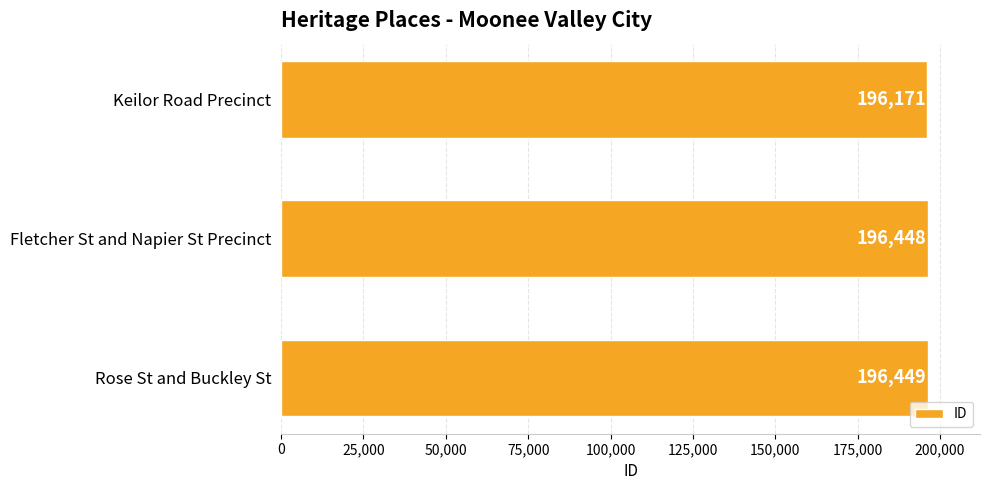

List the labels in order of value, smallest first.

Keilor Road Precinct, Fletcher St and Napier St Precinct, Rose St and Buckley St